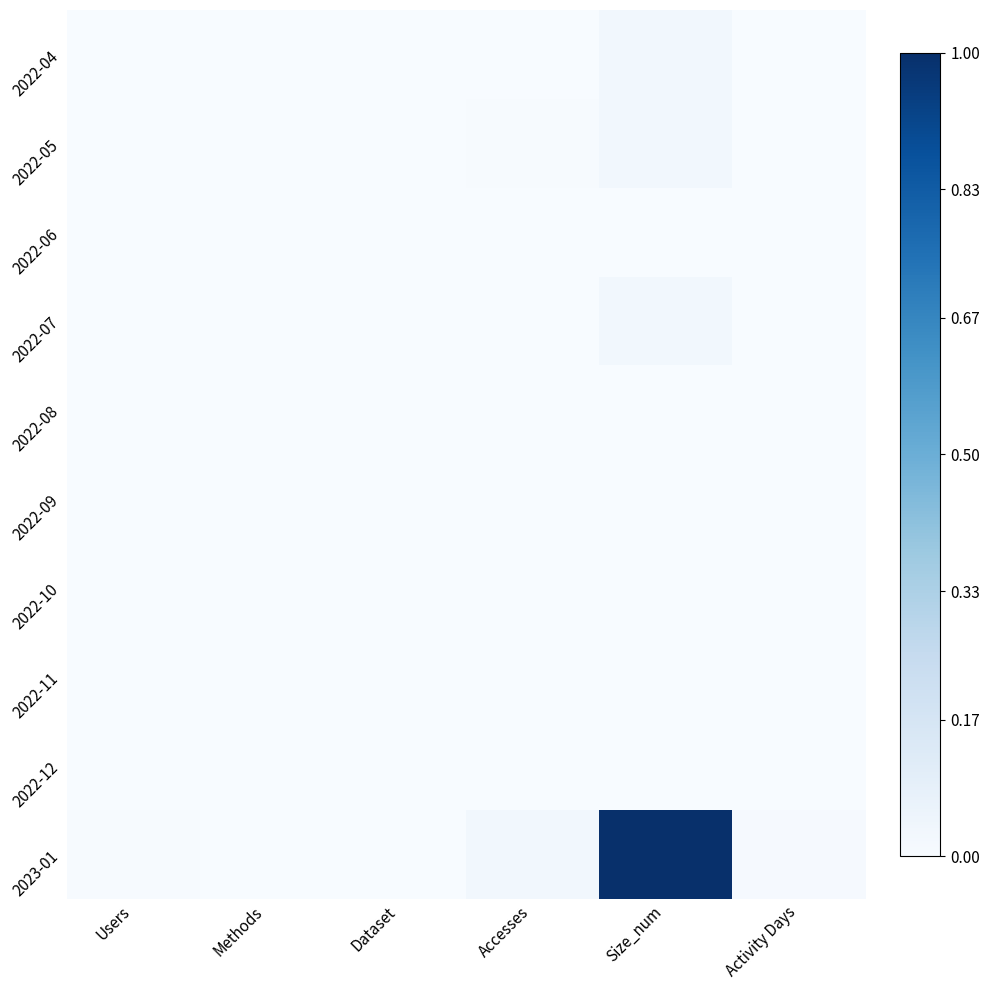

Which series changed the most between Methods and Dataset?

2022-04